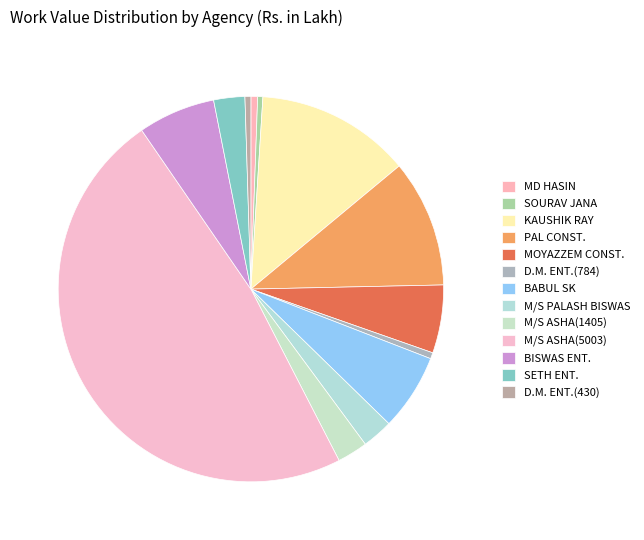

The M/S PALASH BISWAS slice represents 14% of the pie. True or false?

False